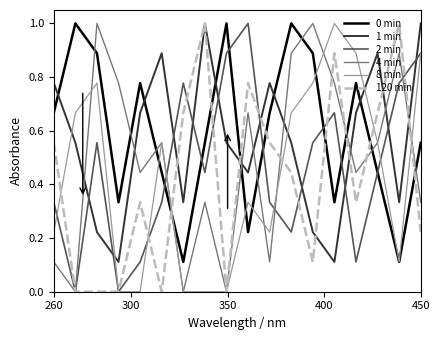

What is the difference between the second highest and second lowest values in the 120 min series?

1.0